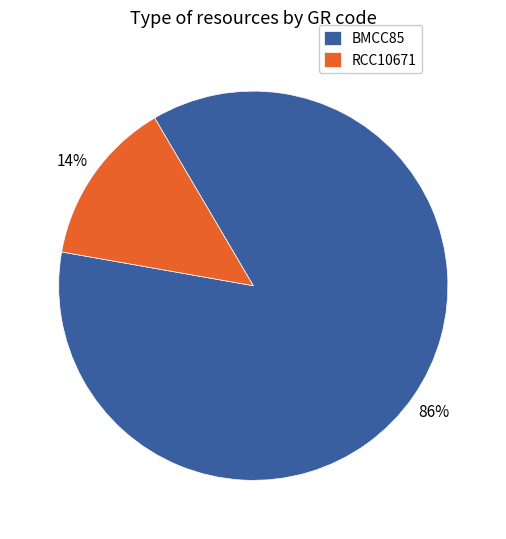

To the nearest percent, what portion does RCC10671 represent?

14%